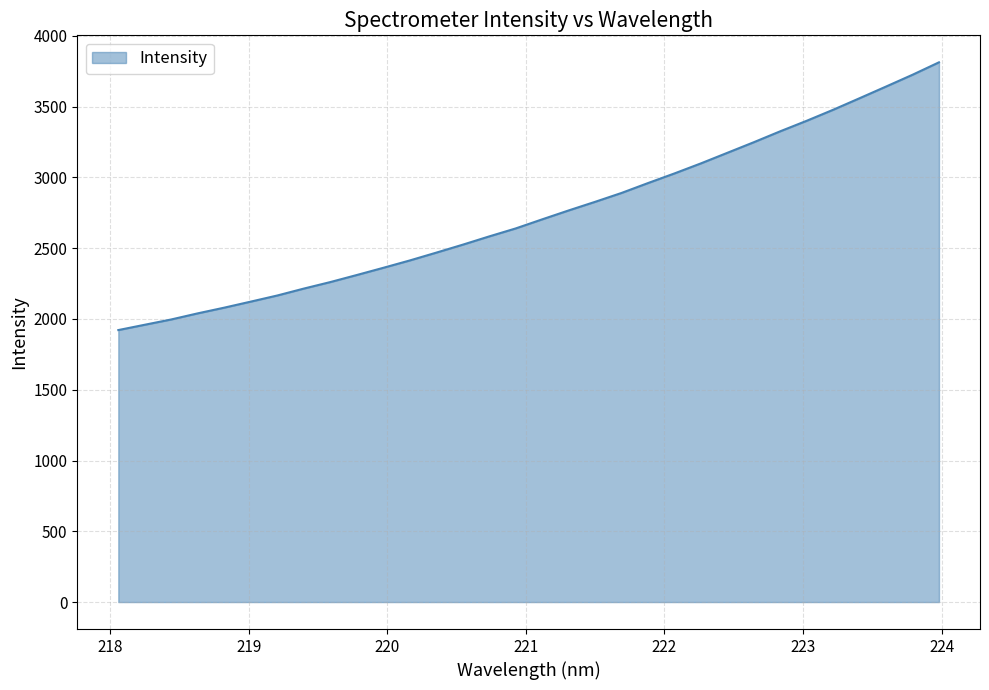

What is the minimum value shown in the chart?

1921.7